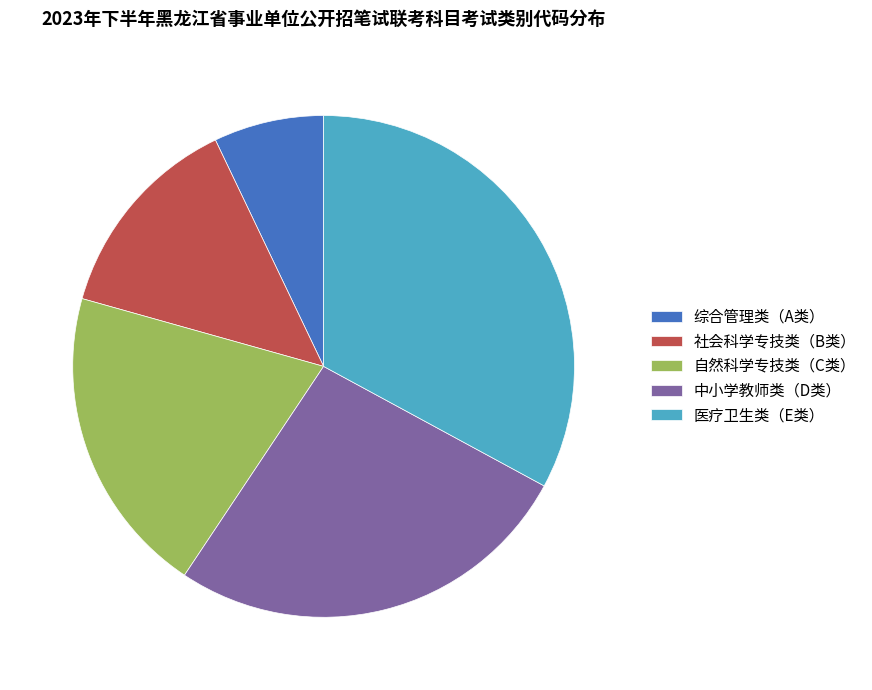

True or false: 医疗卫生类（E类） accounts for 19% of the total.

False